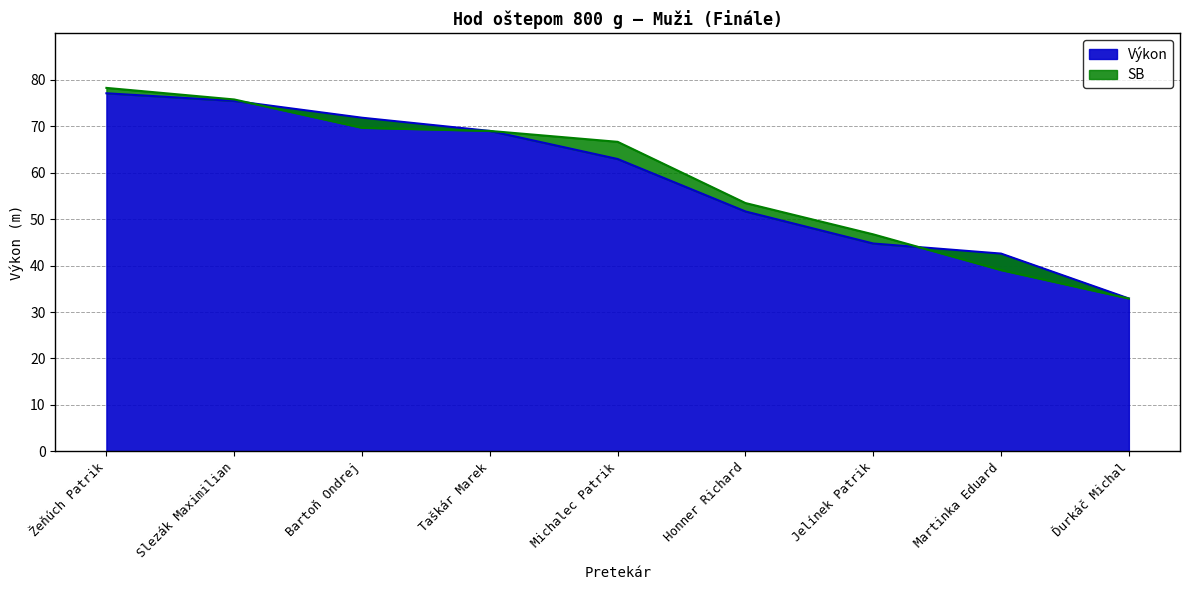

What is the sum of all values?

528.2